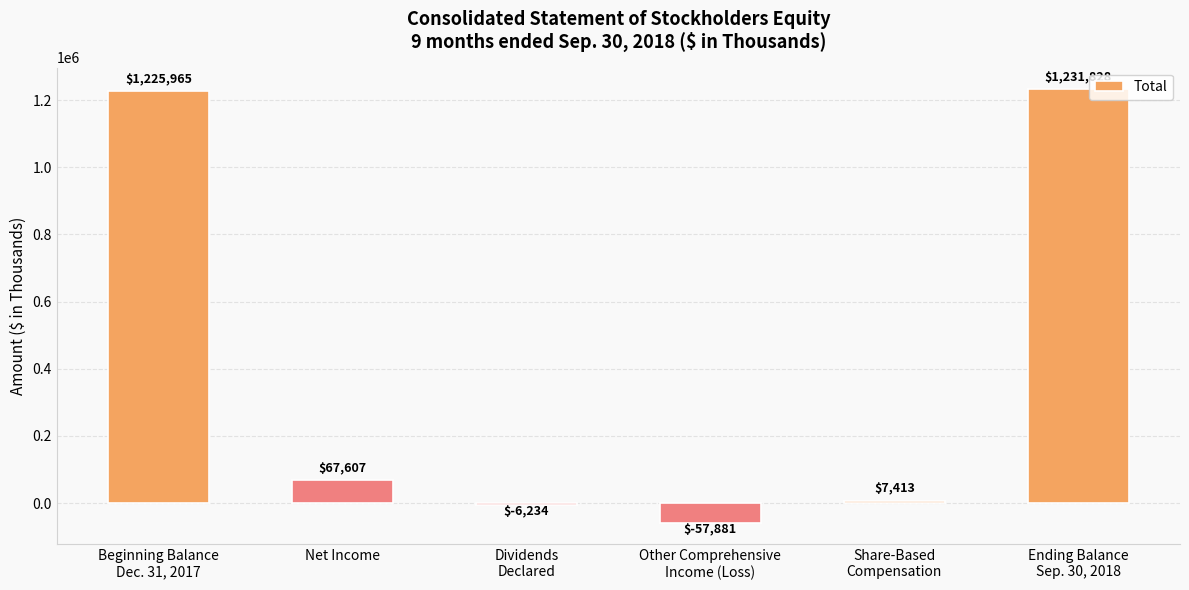

How many categories are shown in the chart?

6